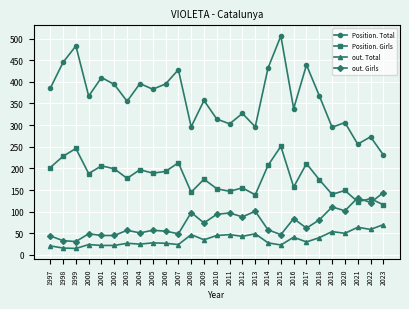

The out. Total series shows 12 at 2008. True or false?

False